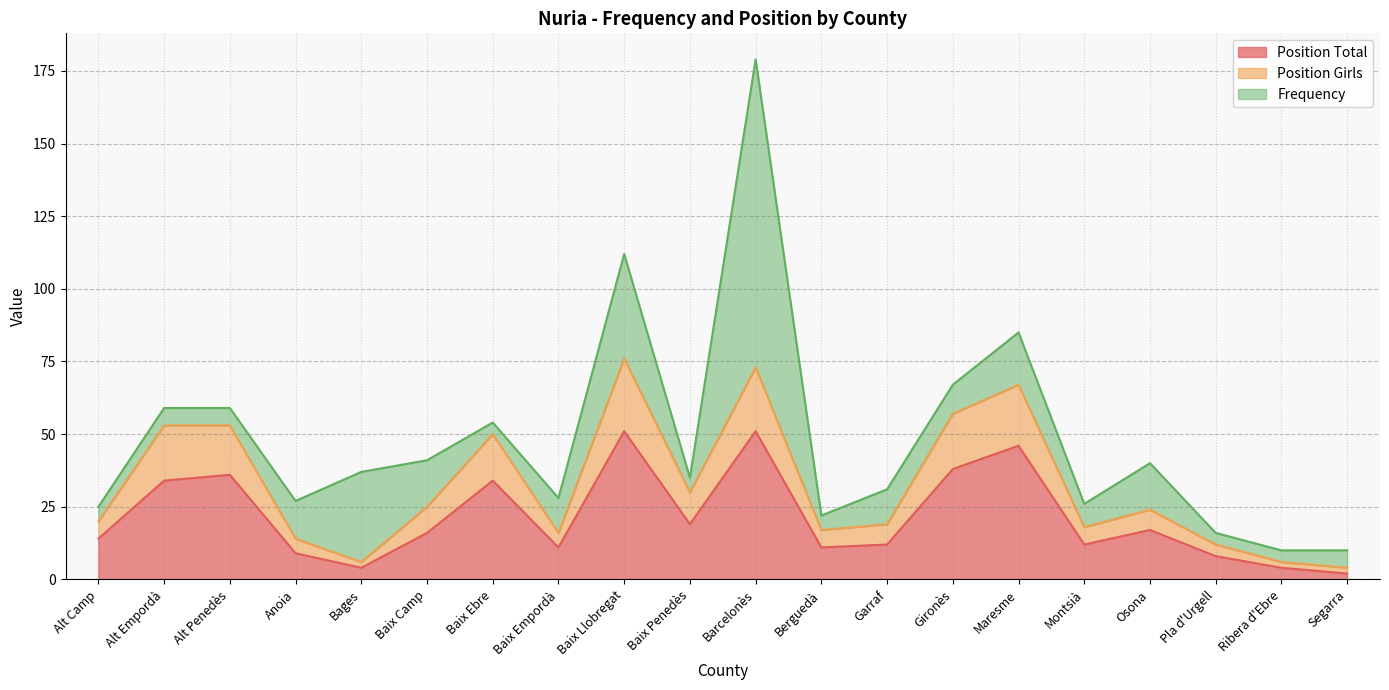

At which category is the sum across all series the highest?

Barcelonès